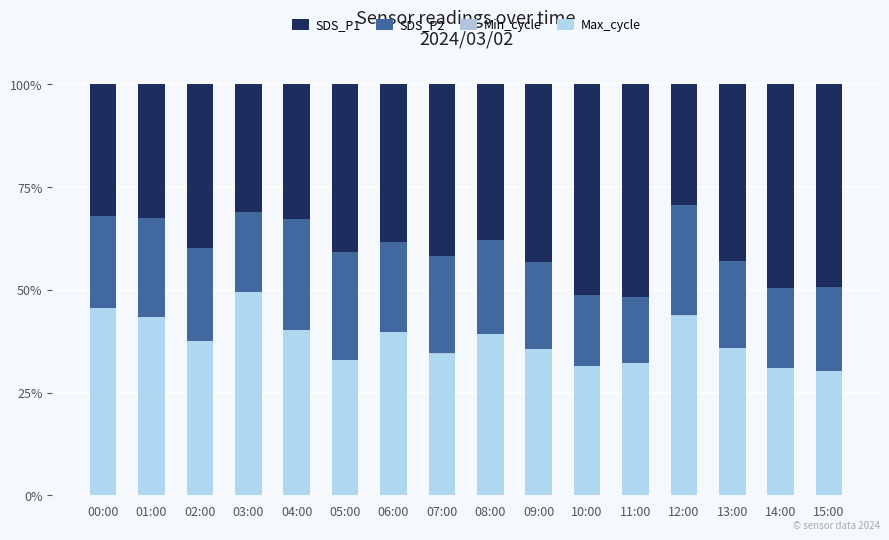

At which category is the sum across all series the highest?

00:00